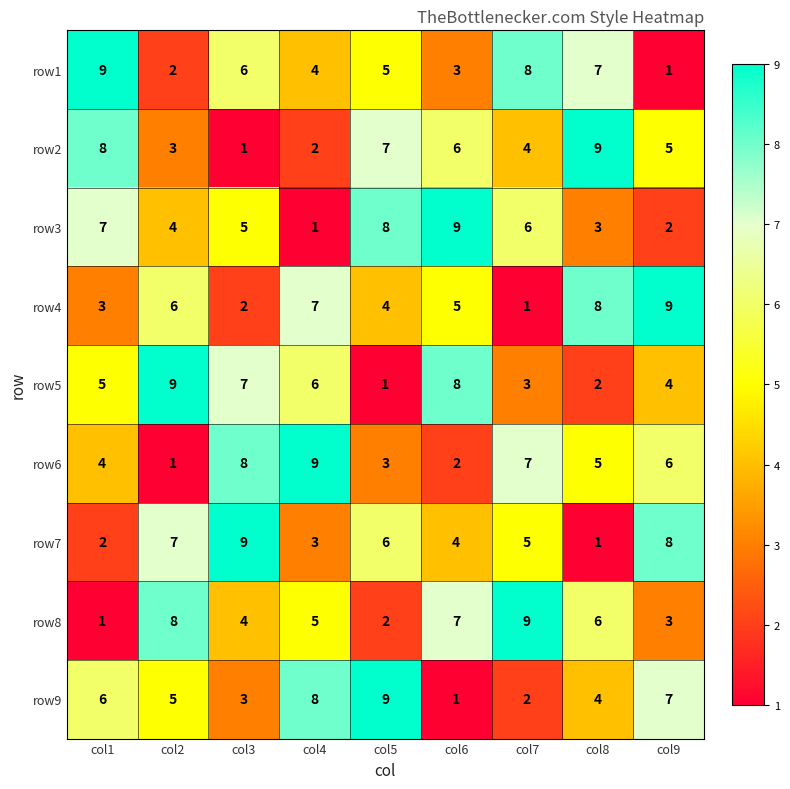

What is the maximum value for row3?

9